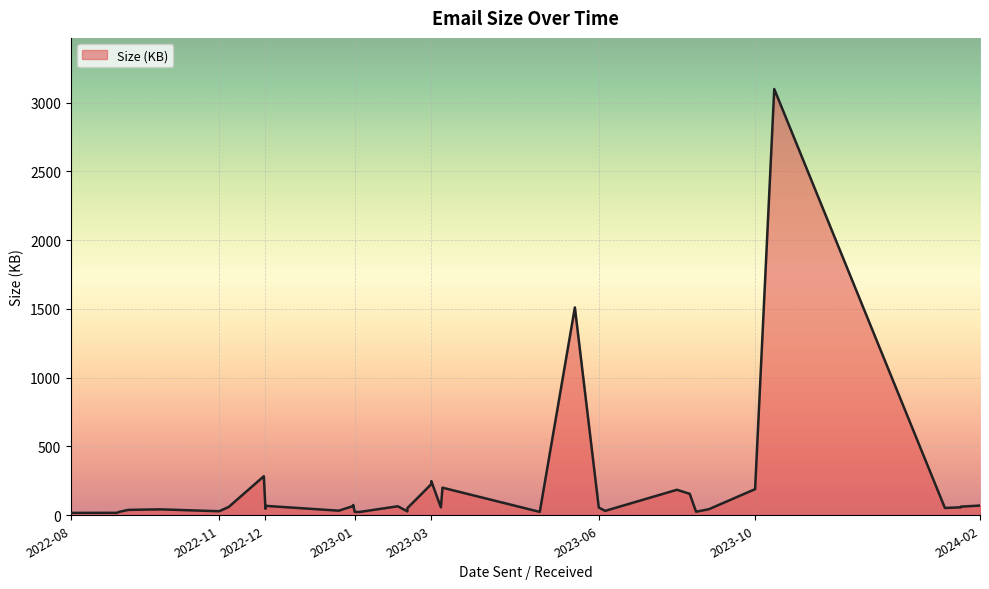

What is the average value?

189.0